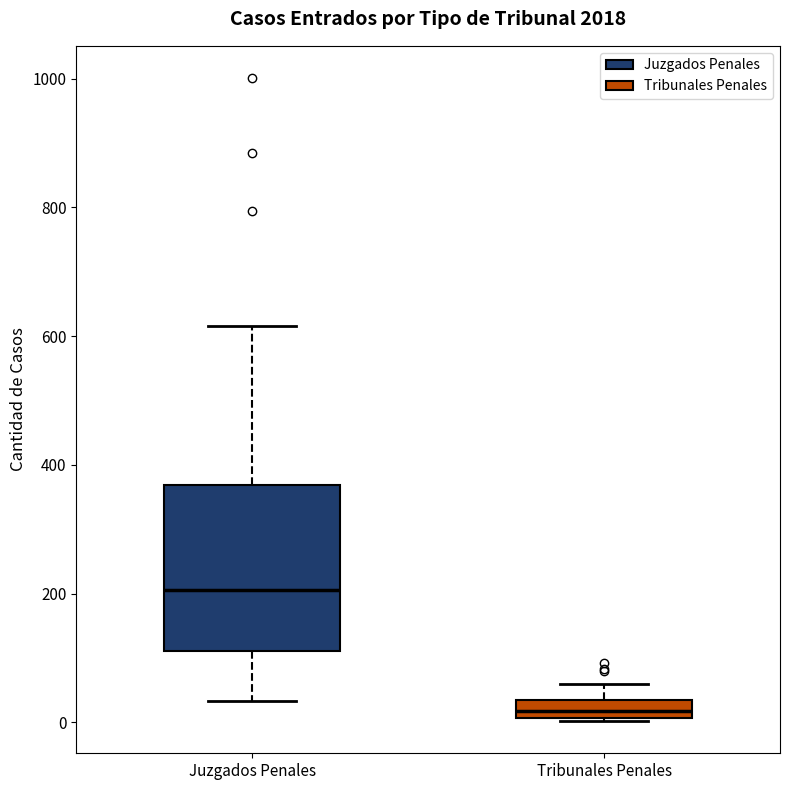

Where does the lower whisker of the box for Juzgados Penales end on the y-axis? The values are not printed on the chart, so give them approximately, as read against the axis.

40